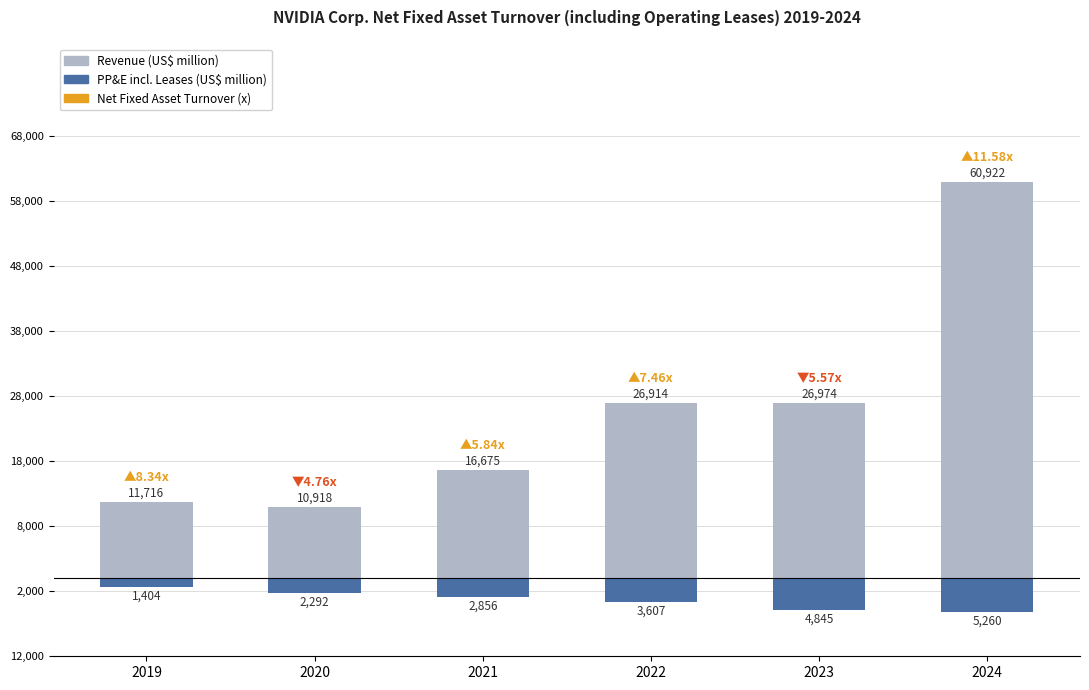

Which has a higher value, 2021 or 2023?

2023